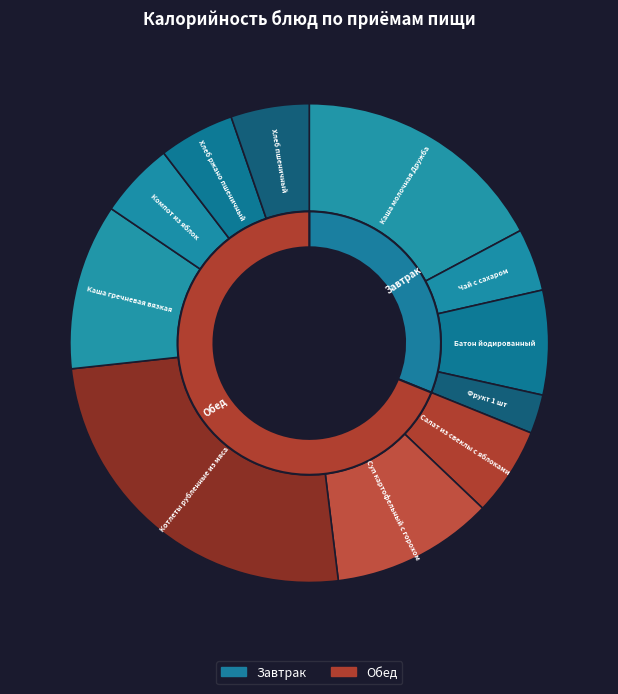

Which has a higher value, Салат из свеклы с яблоками or Чай с сахаром?

Салат из свеклы с яблоками